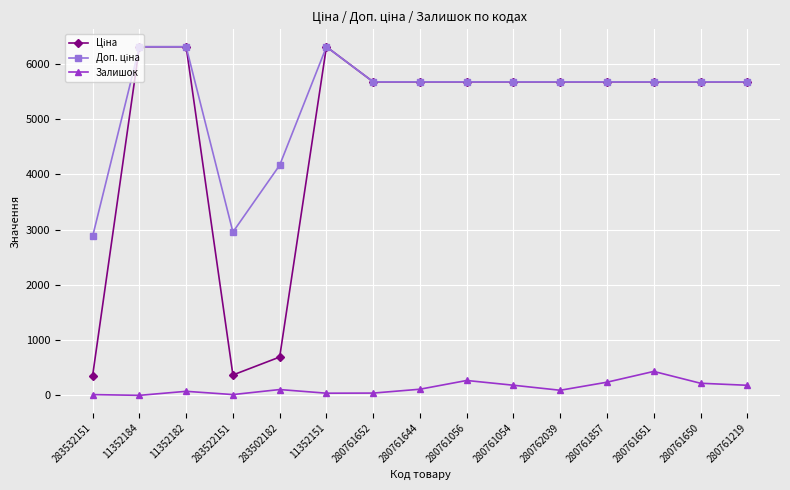

True or false: Залишок has more than 1 interior local peaks.

True